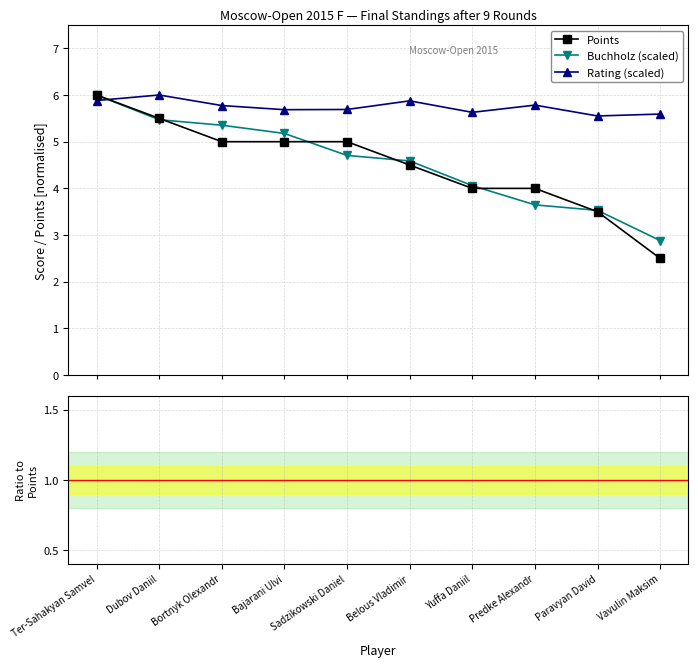

What is the lowest value of the Points series?

2.5